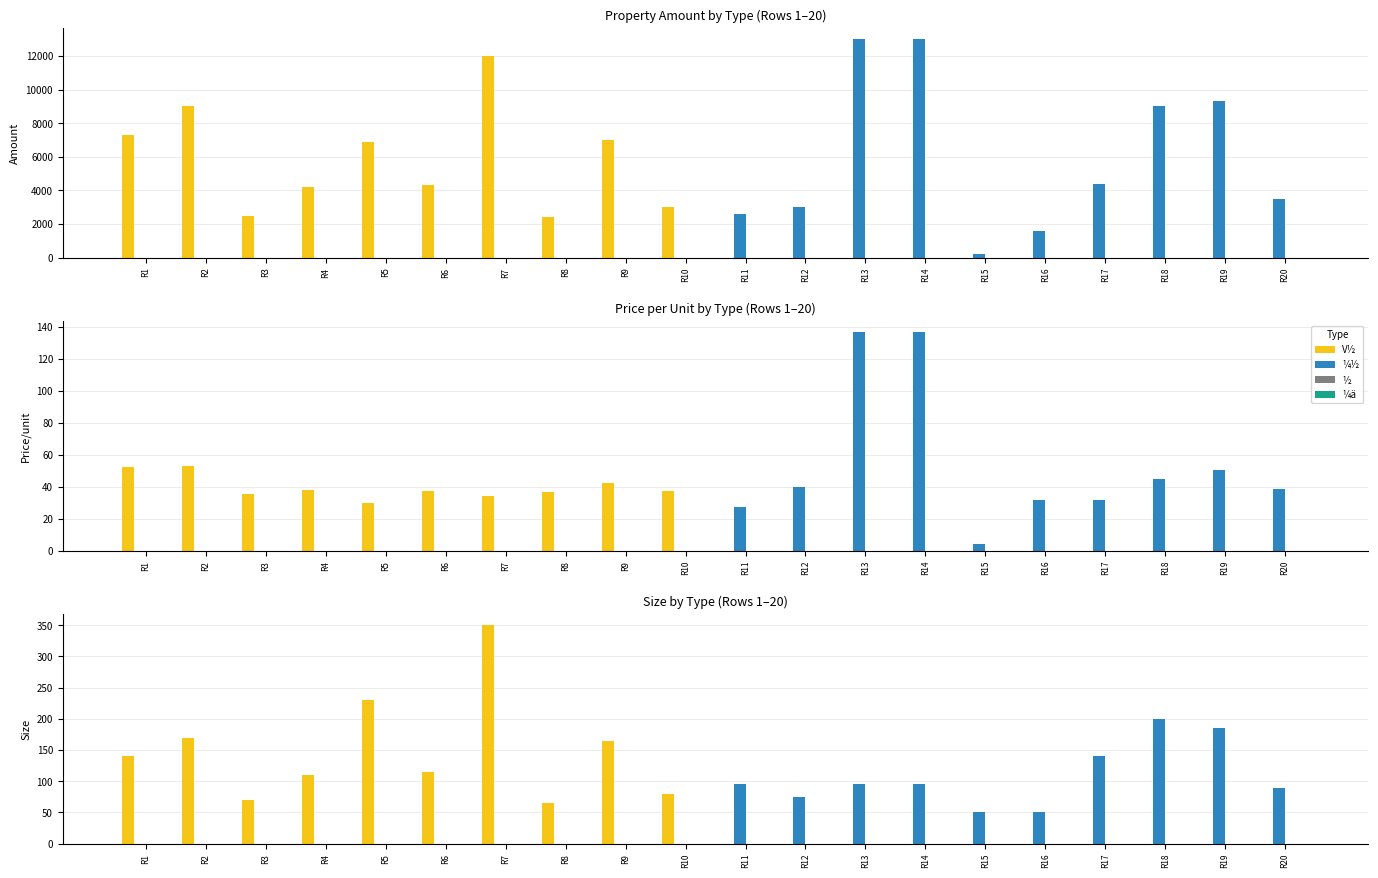

Between R1 and R6, which series saw the biggest shift?

V½